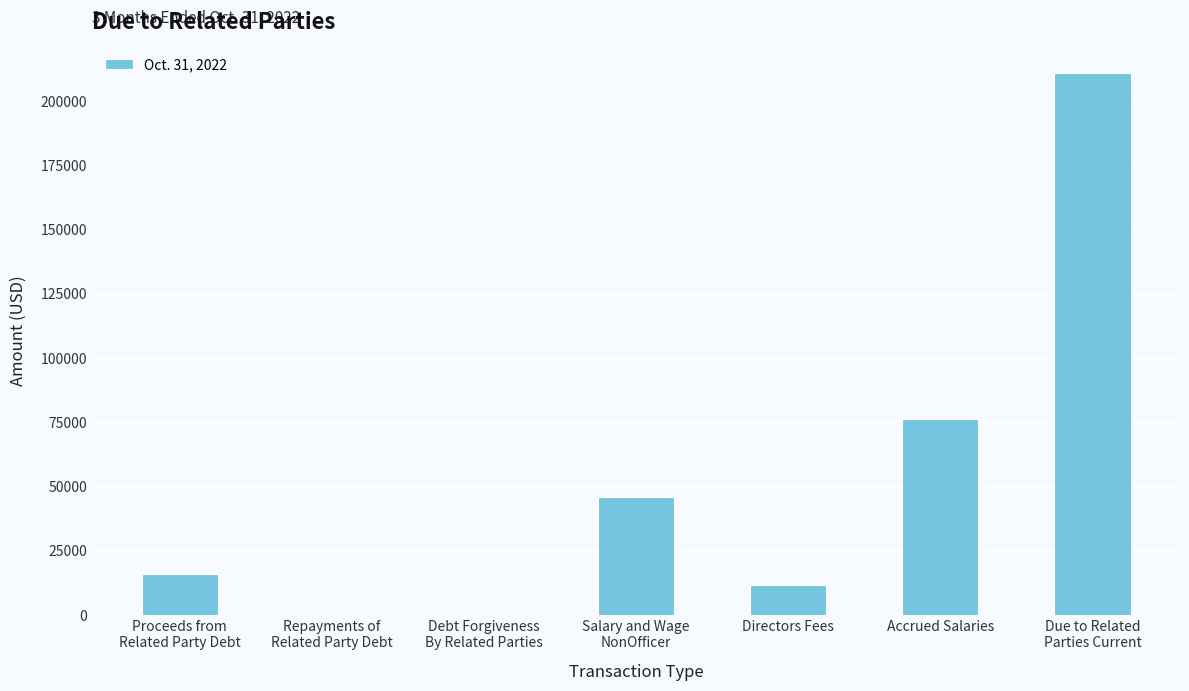

What is the difference between the values at Proceeds from
Related Party Debt and Repayments of
Related Party Debt?

16067